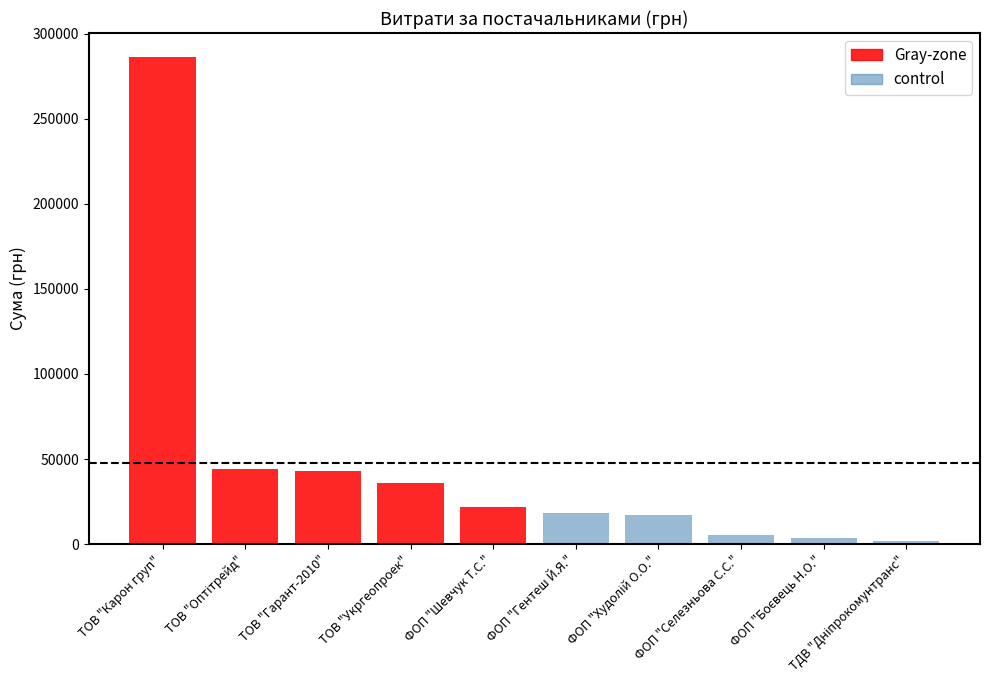

The control series shows 4355.8 at ФОП "Гентеш Й.Я.". True or false?

False